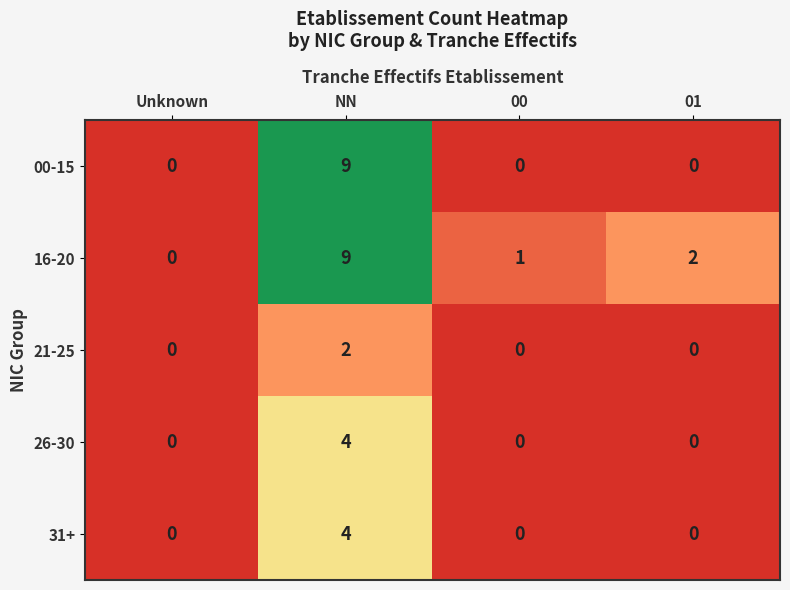

Reading right to left, extract all data points from this chart.

00-15: 0	0	9	0
16-20: 2	1	9	0
21-25: 0	0	2	0
26-30: 0	0	4	0
31+: 0	0	4	0